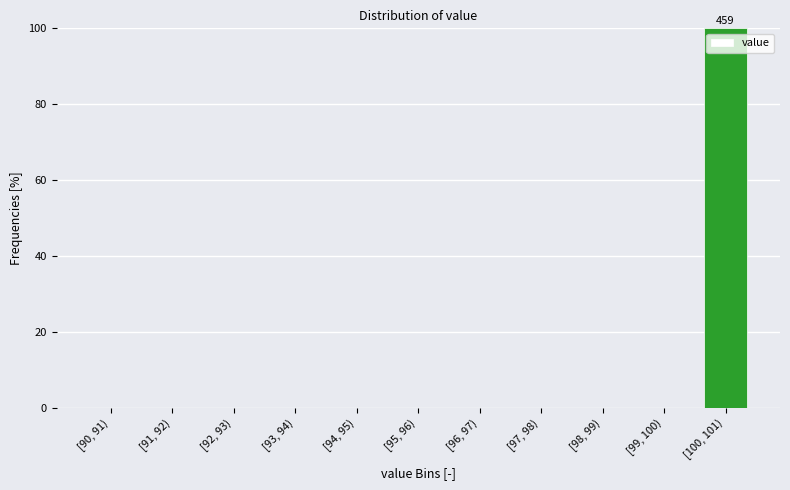

Reading left to right, transcribe all the data shown in this chart.

[90, 91)=0	[91, 92)=0	[92, 93)=0	[93, 94)=0	[94, 95)=0	[95, 96)=0	[96, 97)=0	[97, 98)=0	[98, 99)=0	[99, 100)=0	[100, 101)=100